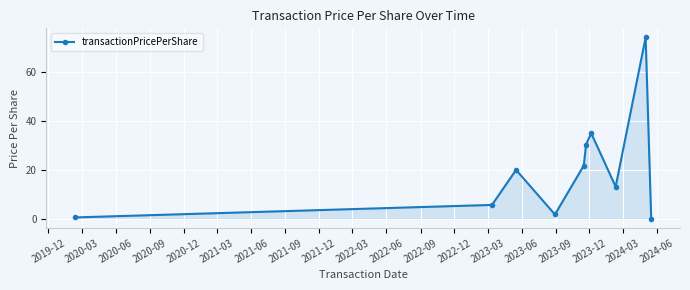

Reading left to right, what are all the values shown in this chart?

0.6	5.7	20.0	1.8	21.7	30.3	34.9	13.1	73.9	0.1